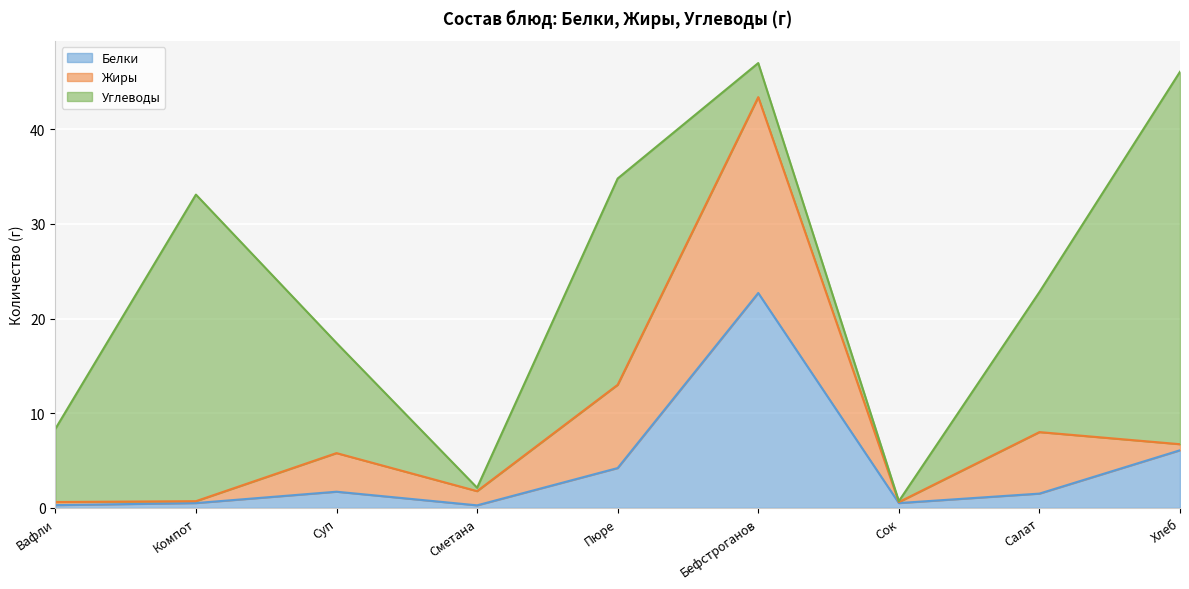

Which has a higher value, Суп or Сок?

Суп